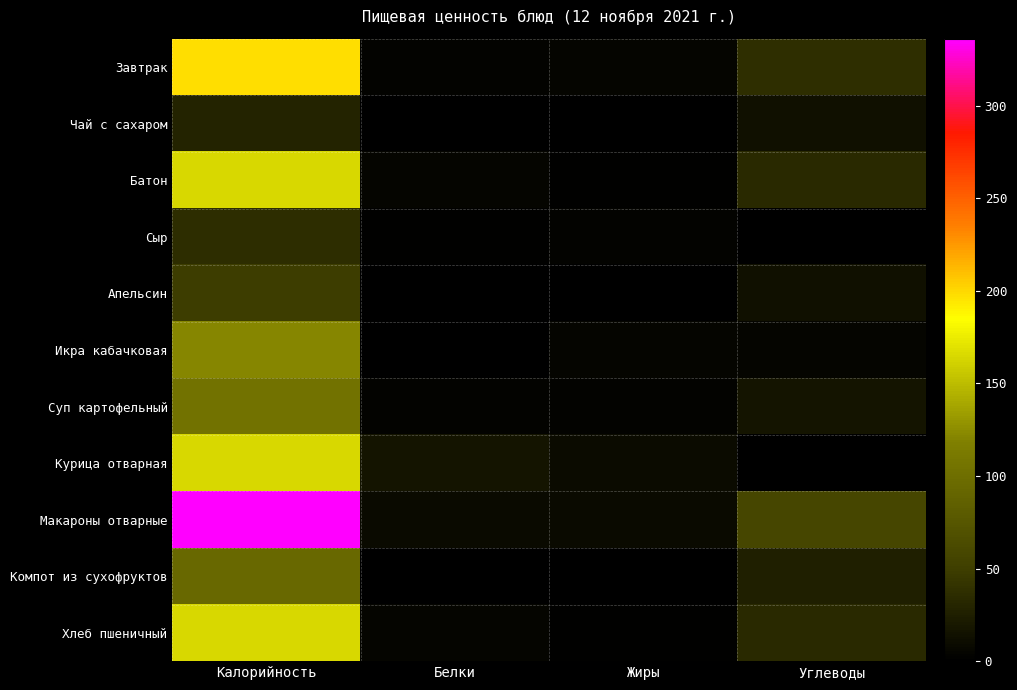

Reading right to left, what are all the values shown in this chart?

Завтрак: Углеводы=37	Жиры=4	Белки=3	Калорийность=197
Чай с сахаром: Углеводы=14	Жиры=0	Белки=0	Калорийность=28
Батон: Углеводы=33	Жиры=2	Белки=4	Калорийность=165
Сыр: Углеводы=0	Жиры=3	Белки=2	Калорийность=36
Апельсин: Углеводы=14	Жиры=0	Белки=0	Калорийность=49
Икра кабачковая: Углеводы=5	Жиры=5	Белки=1	Калорийность=122
Суп картофельный: Углеводы=17	Жиры=3	Белки=3	Калорийность=104
Курица отварная: Углеводы=0	Жиры=10	Белки=17	Калорийность=165
Макароны отварные: Углеводы=58	Жиры=9	Белки=9	Калорийность=336
Компот из сухофруктов: Углеводы=25	Жиры=0	Белки=0	Калорийность=94
Хлеб пшеничный: Углеводы=33	Жиры=2	Белки=4	Калорийность=165